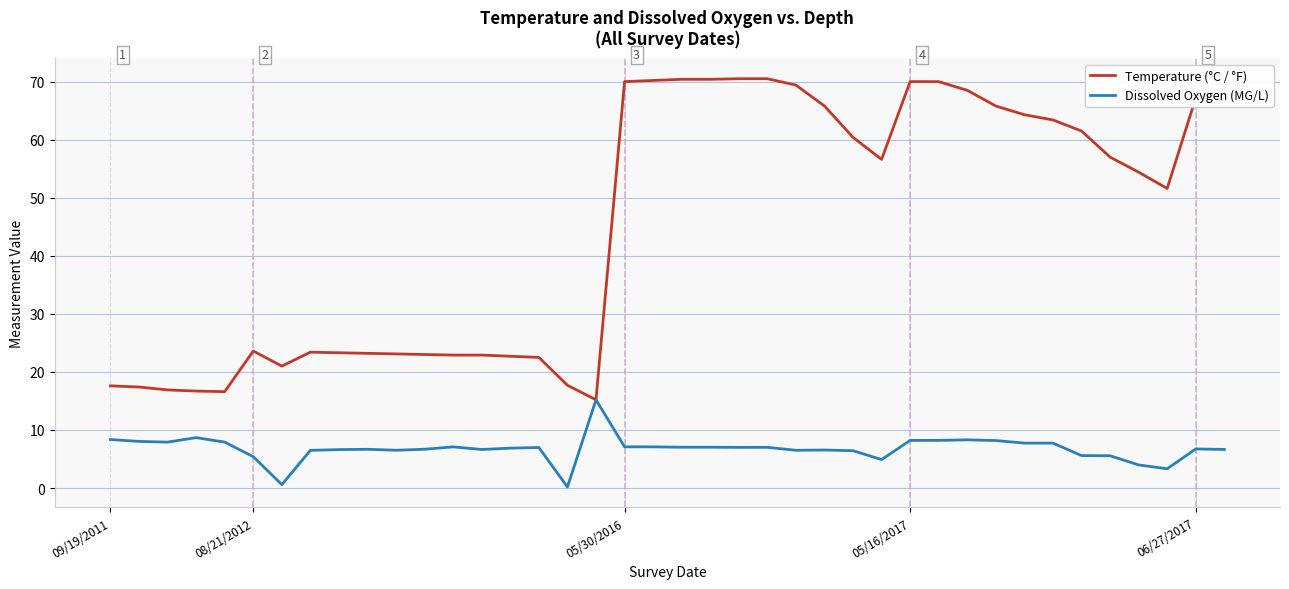

What is the sum of all Temperature (°C / °F) values?

1805.6